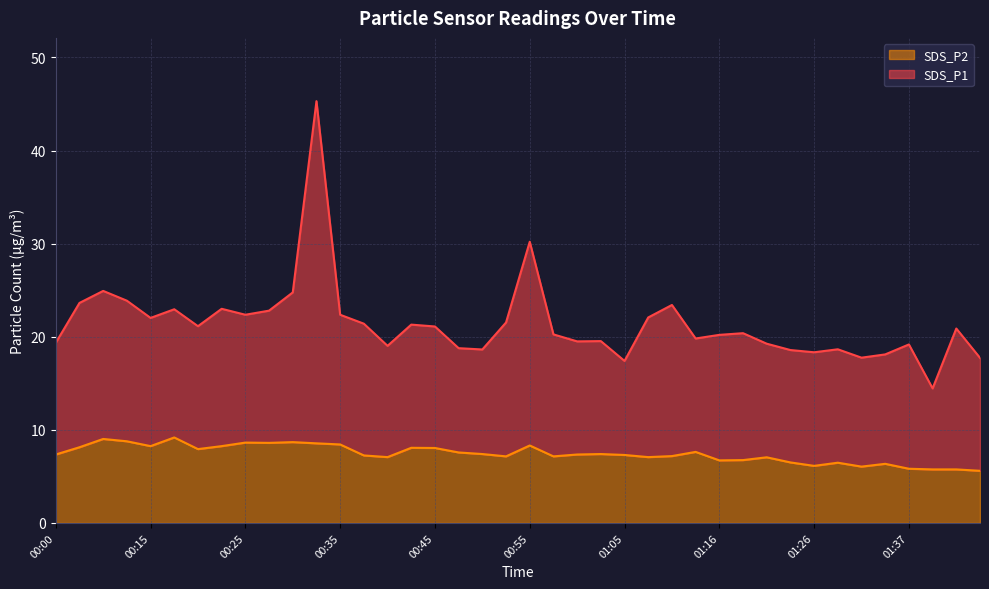

Which series has the largest range (max minus min)?

SDS_P1